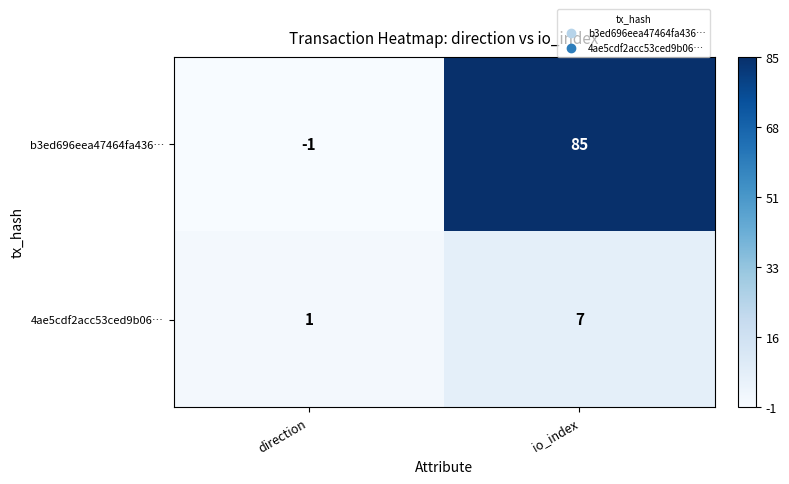

At how many categories does at least one series exceed 0?

2